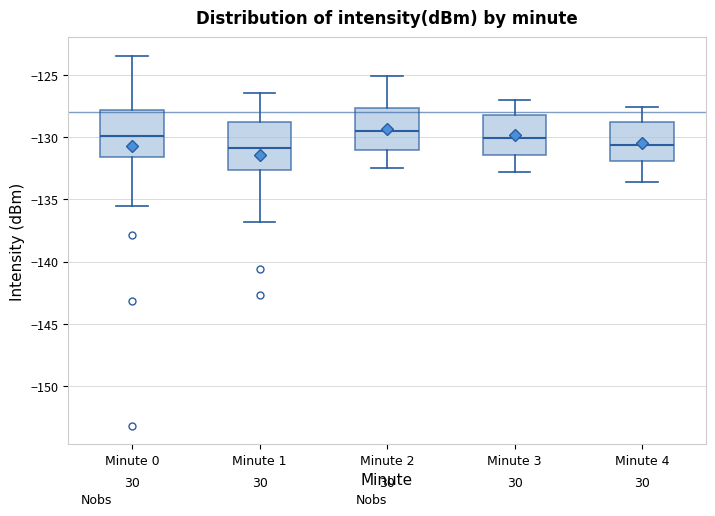

Reading left to right, read every box against the y-axis: the position of its median line, the range the box covers, and the ends of its whiskers. The values are not printed on the chart, so give them approximately, as read against the axis.

Minute 0: median -130.0, box -131.5 to -128.0, whiskers -135.5 to -123.5
Minute 1: median -131.0, box -132.5 to -128.5, whiskers -137.0 to -126.5
Minute 2: median -129.5, box -131.0 to -127.5, whiskers -132.5 to -125.0
Minute 3: median -130.0, box -131.5 to -128.0, whiskers -133.0 to -127.0
Minute 4: median -130.5, box -132.0 to -128.5, whiskers -133.5 to -127.5